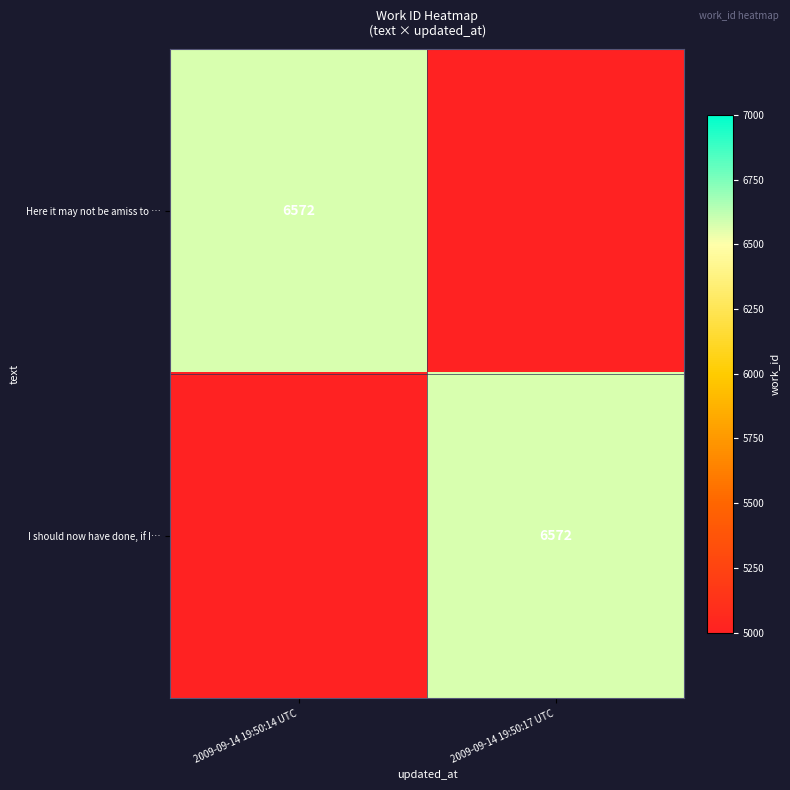

The value of I should now have done, if I… at 2009-09-14 19:50:17 UTC is 6572. True or false?

True